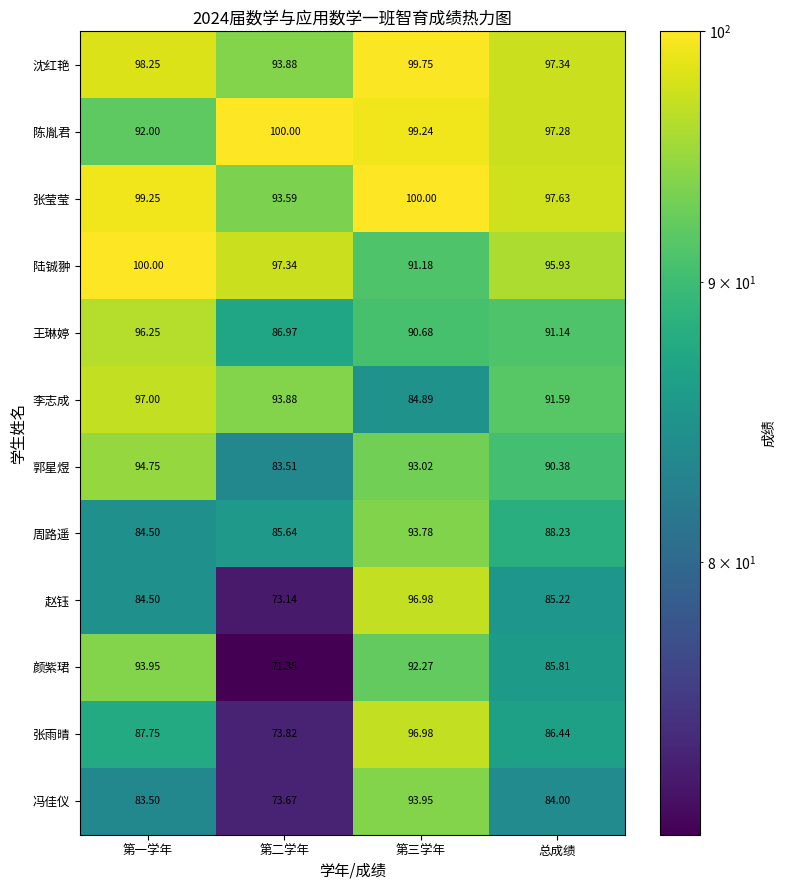

At which label does 颜紫珺 first exceed 92?

第一学年